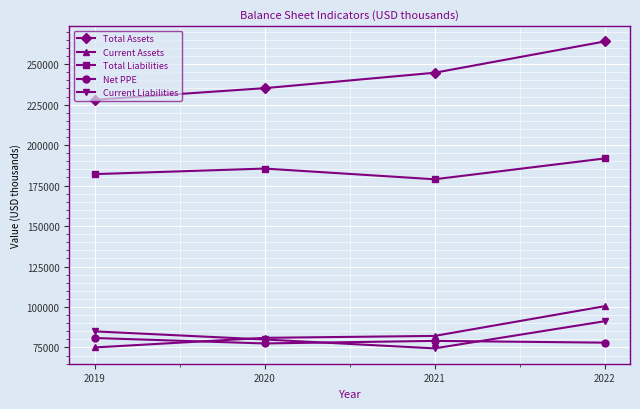

At which category is the sum across all series the highest?

2022